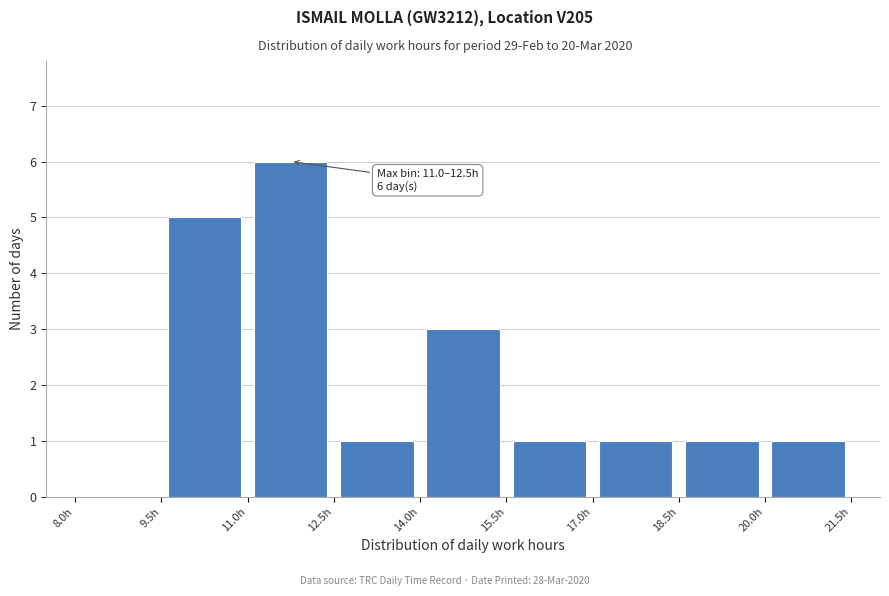

Which range on the x-axis has the tallest bar?

11.0 to 12.5